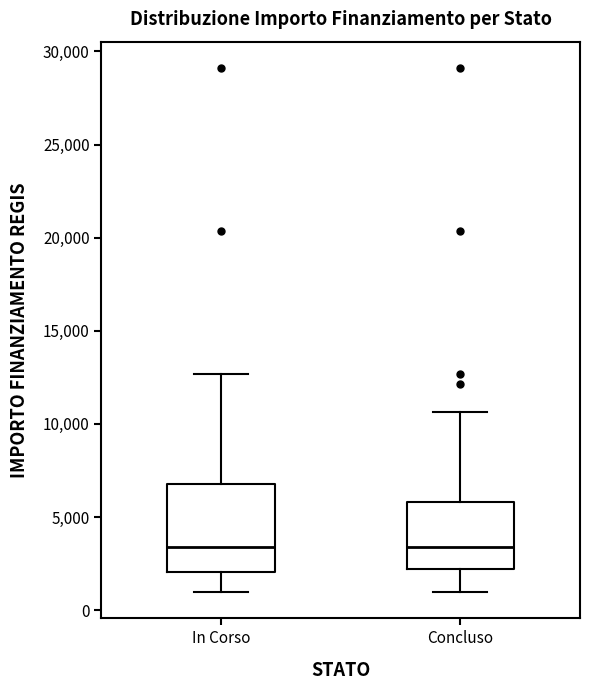

Comparing the boxes themselves (not the whiskers), which one is the tallest?

In Corso